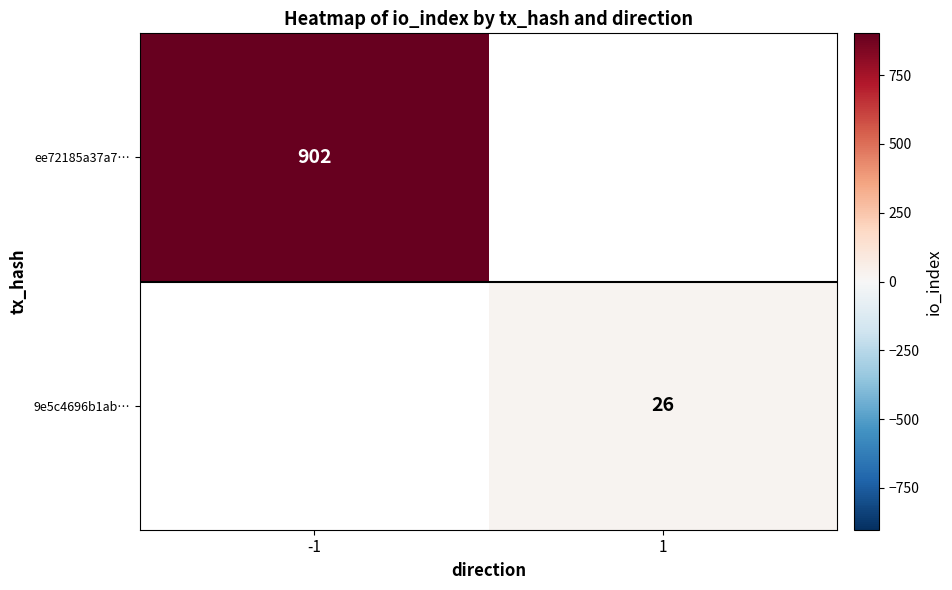

True or false: ee72185a37a7… has a value of 1609 at -1.

False